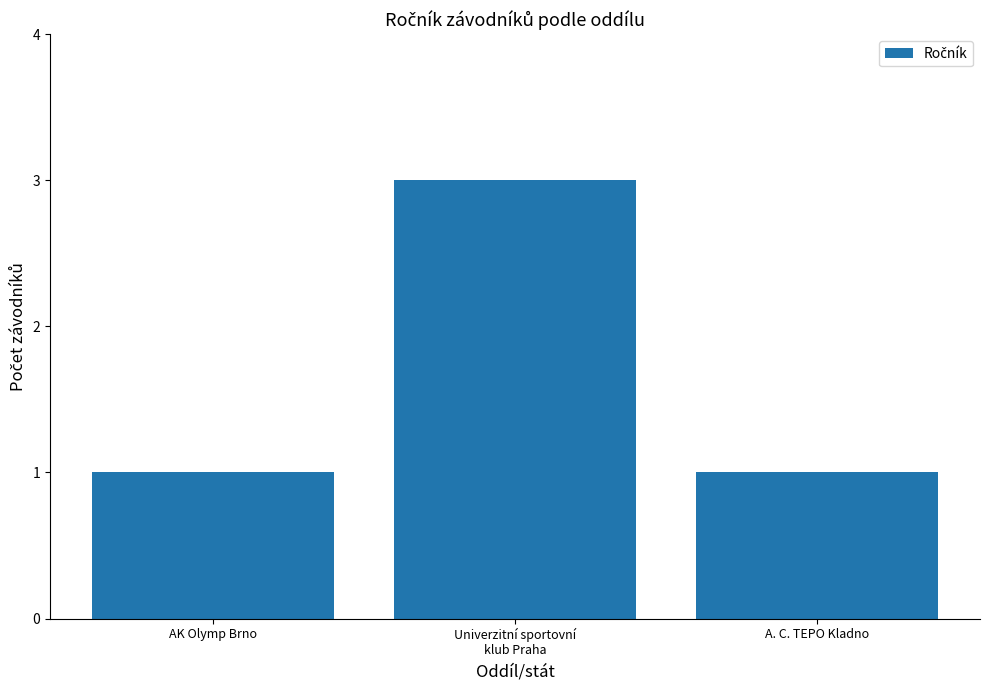

What position from the left is AK Olymp Brno?

1